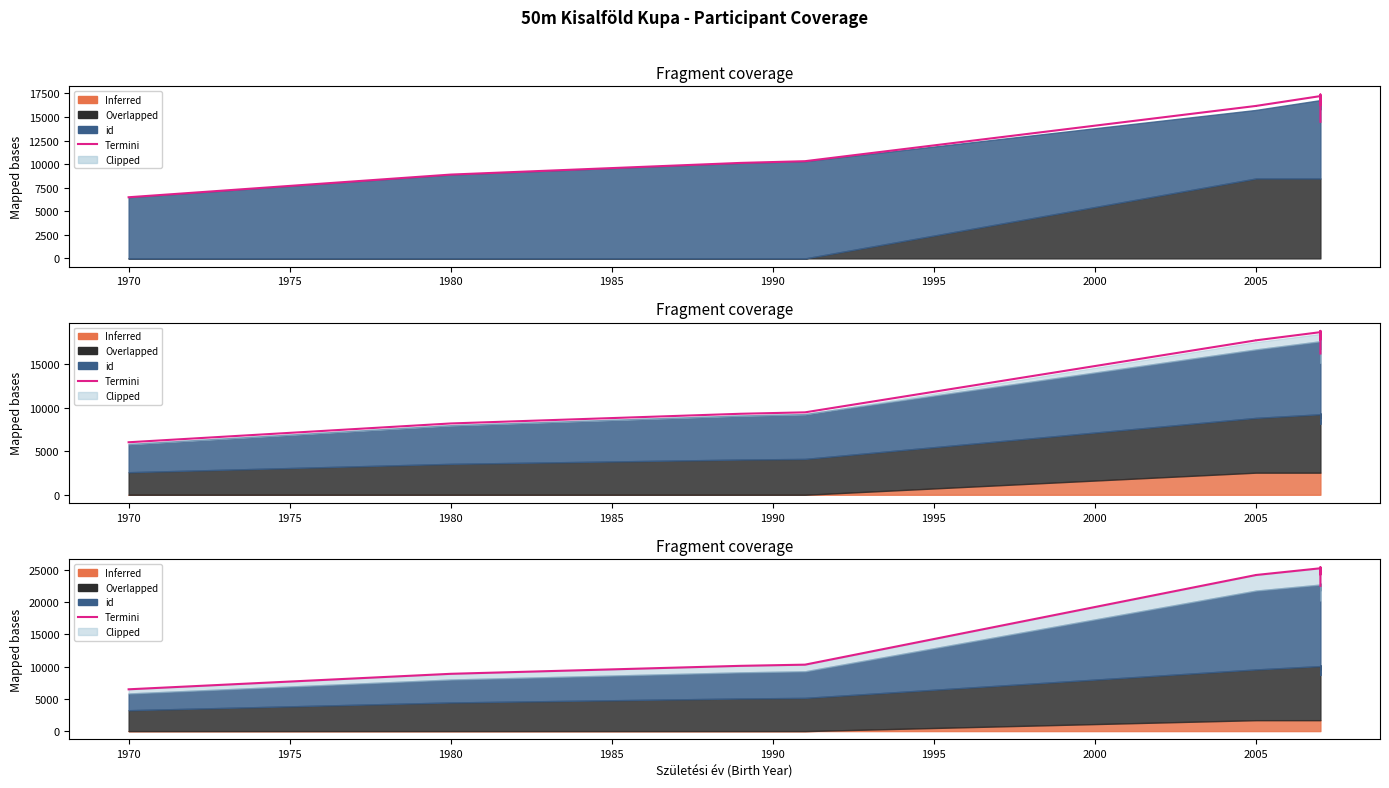

Which label corresponds to the largest value in the chart?

2005